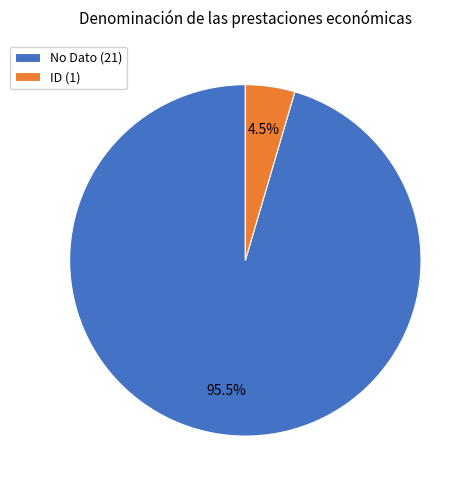

Is No Dato the majority of the pie?

Yes